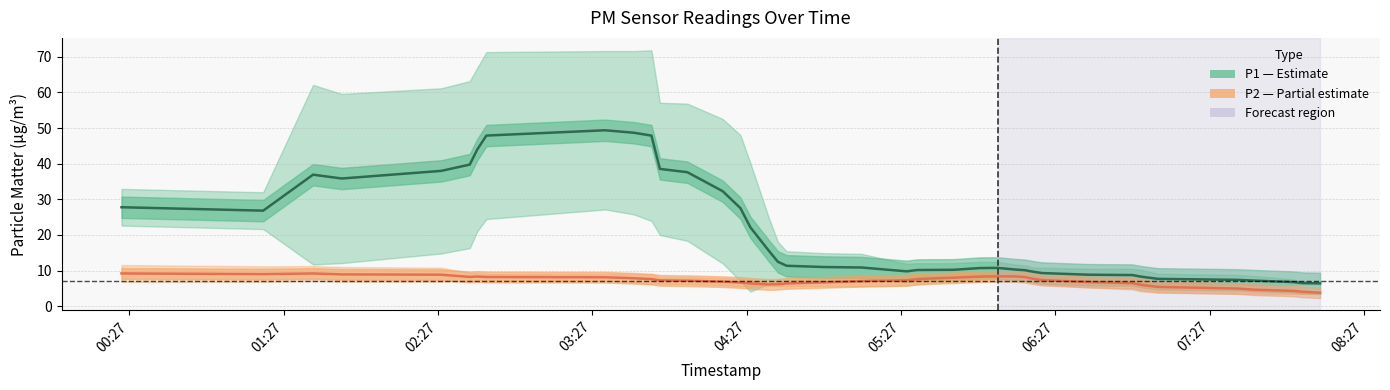

How many series are shown in this chart?

2